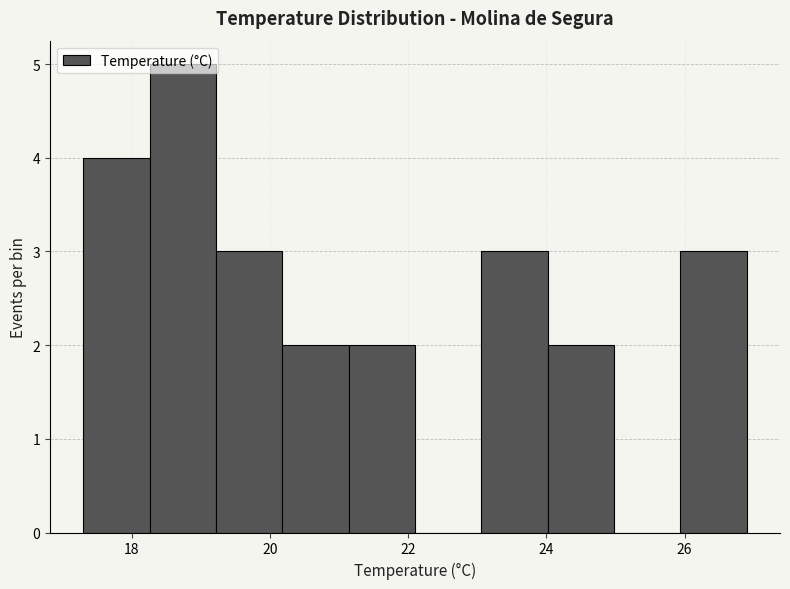

Which range on the x-axis has the tallest bar?

18.26 to 19.22